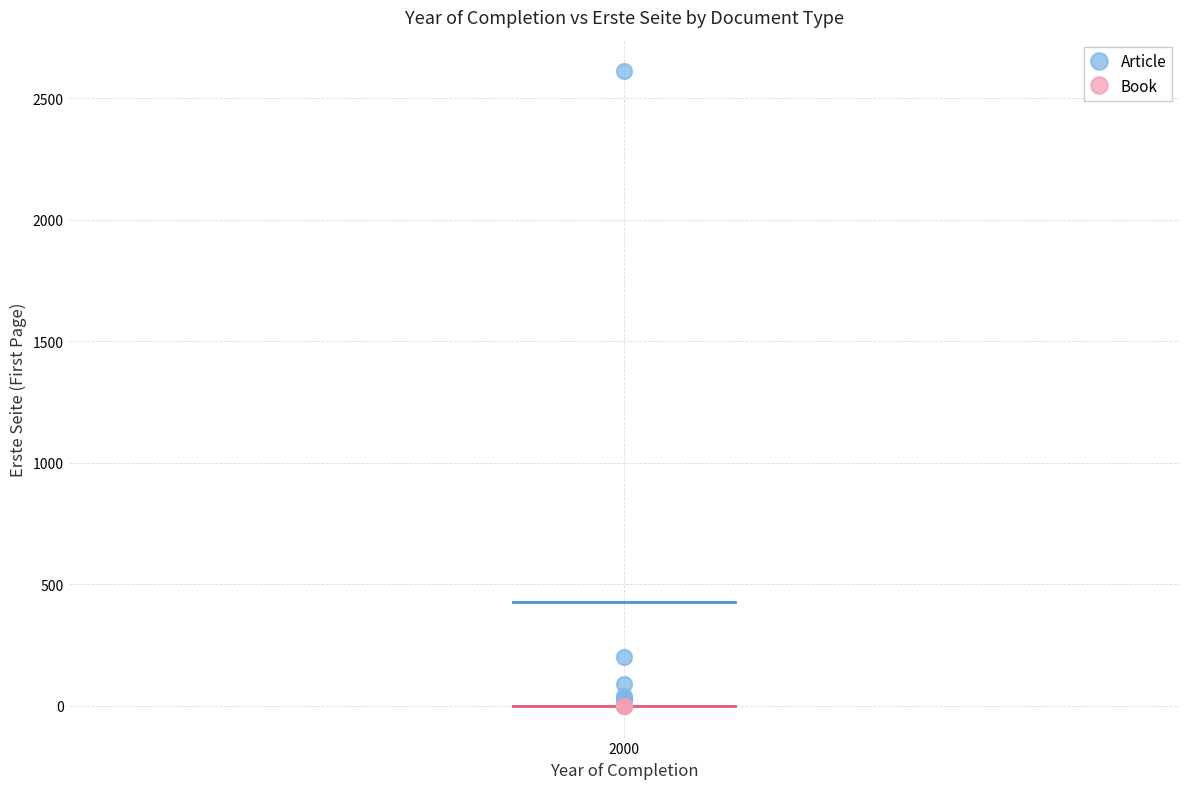

Which series reaches the maximum Y coordinate?

Article